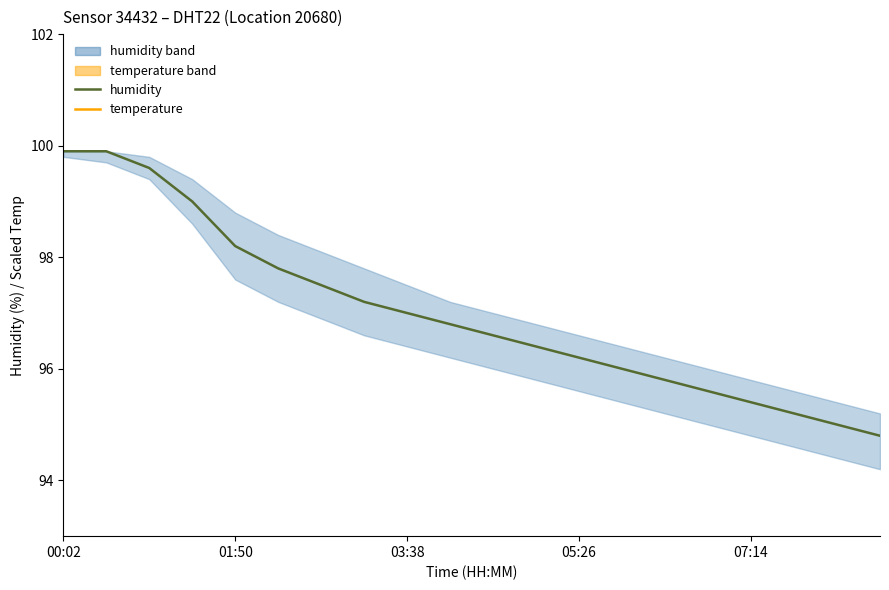

Is this an area chart (filled region under the line)?

No